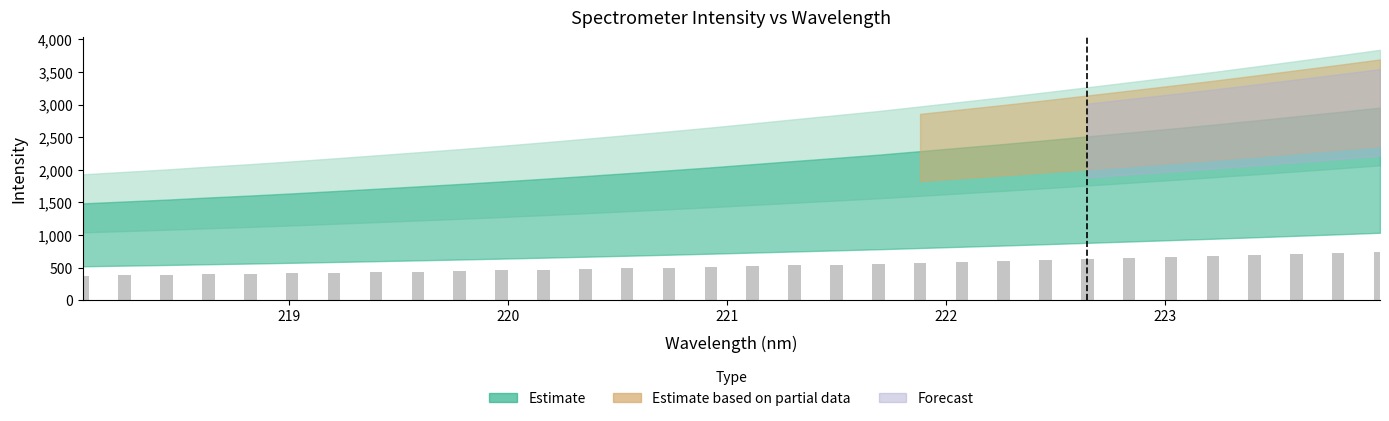

What is the value of the 32nd bar from the left?

738.5